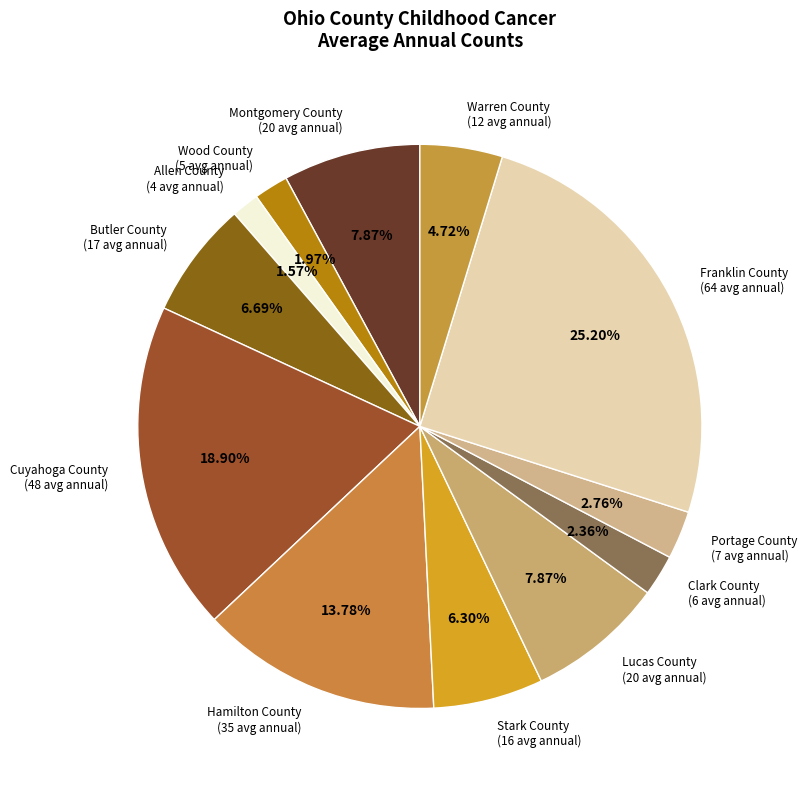

How many slices are in this pie chart?

12